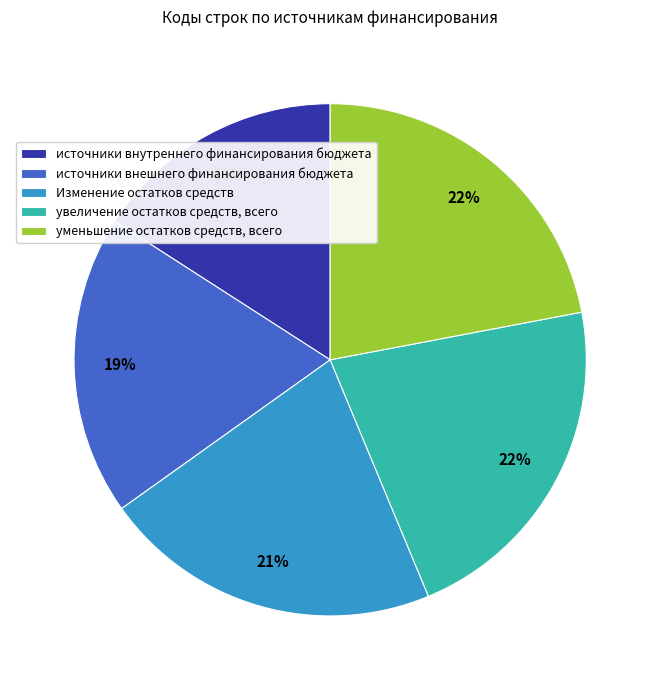

What percentage is the источники внешнего финансирования бюджета slice, to the nearest percent?

19%